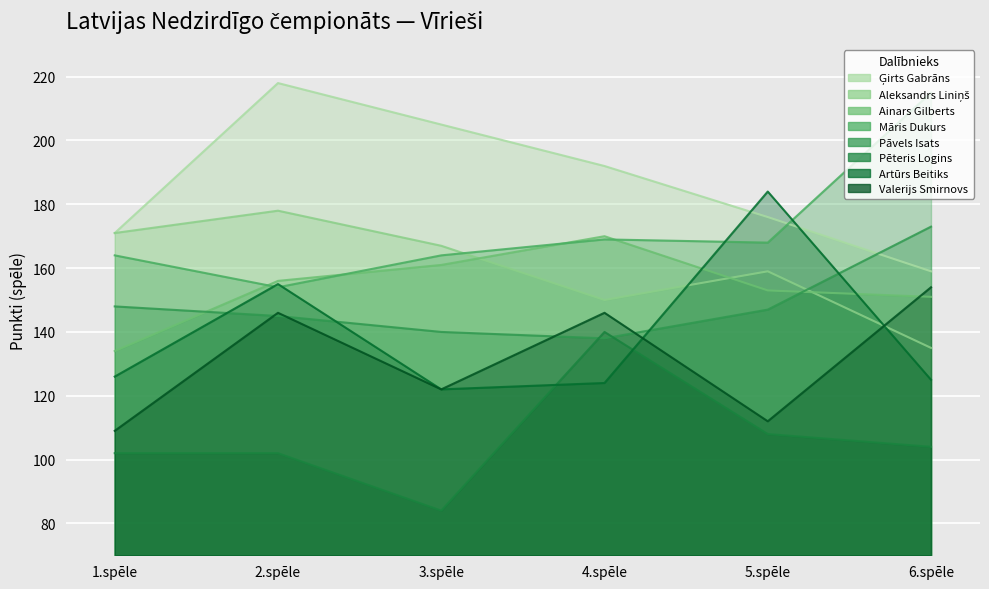

Reading left to right, transcribe all the data shown in this chart.

1.spēle: Ģirts Gabrāns=171	Aleksandrs Liniņš=171	Ainars Gilberts=134	Māris Dukurs=164	Pāvels Isats=148	Pēteris Logins=102	Artūrs Beitiks=126	Valerijs Smirnovs=109
2.spēle: Ģirts Gabrāns=218	Aleksandrs Liniņš=178	Ainars Gilberts=156	Māris Dukurs=154	Pāvels Isats=145	Pēteris Logins=102	Artūrs Beitiks=155	Valerijs Smirnovs=146
3.spēle: Ģirts Gabrāns=205	Aleksandrs Liniņš=167	Ainars Gilberts=161	Māris Dukurs=164	Pāvels Isats=140	Pēteris Logins=84	Artūrs Beitiks=122	Valerijs Smirnovs=122
4.spēle: Ģirts Gabrāns=192	Aleksandrs Liniņš=150	Ainars Gilberts=170	Māris Dukurs=169	Pāvels Isats=138	Pēteris Logins=140	Artūrs Beitiks=124	Valerijs Smirnovs=146
5.spēle: Ģirts Gabrāns=176	Aleksandrs Liniņš=159	Ainars Gilberts=153	Māris Dukurs=168	Pāvels Isats=147	Pēteris Logins=108	Artūrs Beitiks=184	Valerijs Smirnovs=112
6.spēle: Ģirts Gabrāns=159	Aleksandrs Liniņš=135	Ainars Gilberts=151	Māris Dukurs=215	Pāvels Isats=173	Pēteris Logins=104	Artūrs Beitiks=125	Valerijs Smirnovs=154